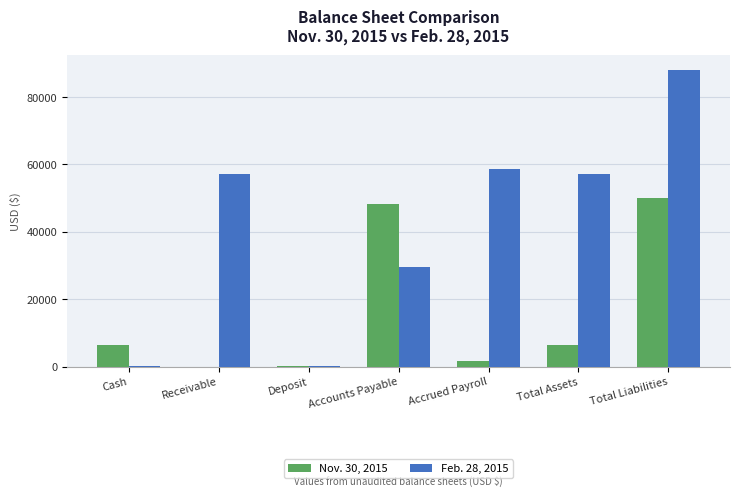

At which category does the chart reach its peak across all series?

Total Liabilities